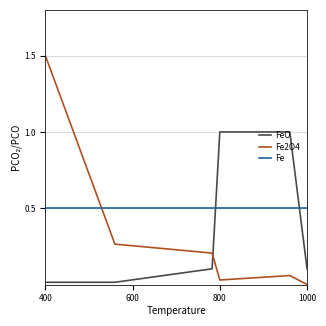

After their last crossing, which series has the higher values: Fe or Fe2O4?

Fe